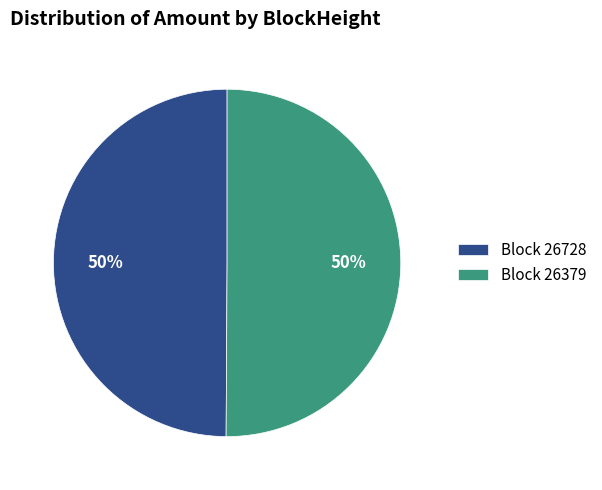

What is the ratio of the value at Block 26379 to the value at Block 26728?

1.0